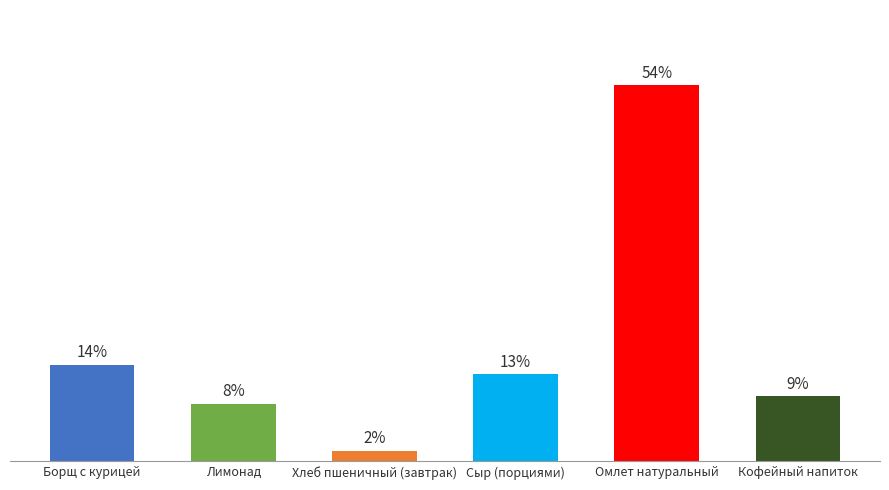

Are the bars horizontal?

No